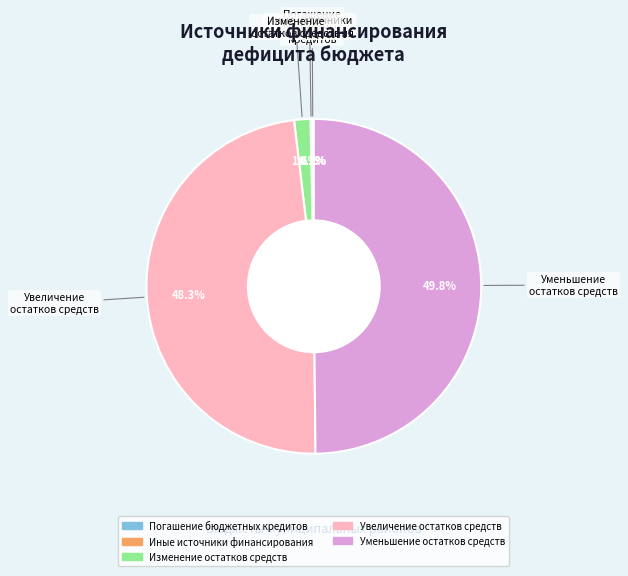

Which slice is the smallest?

Иные источники внутреннего финансирования